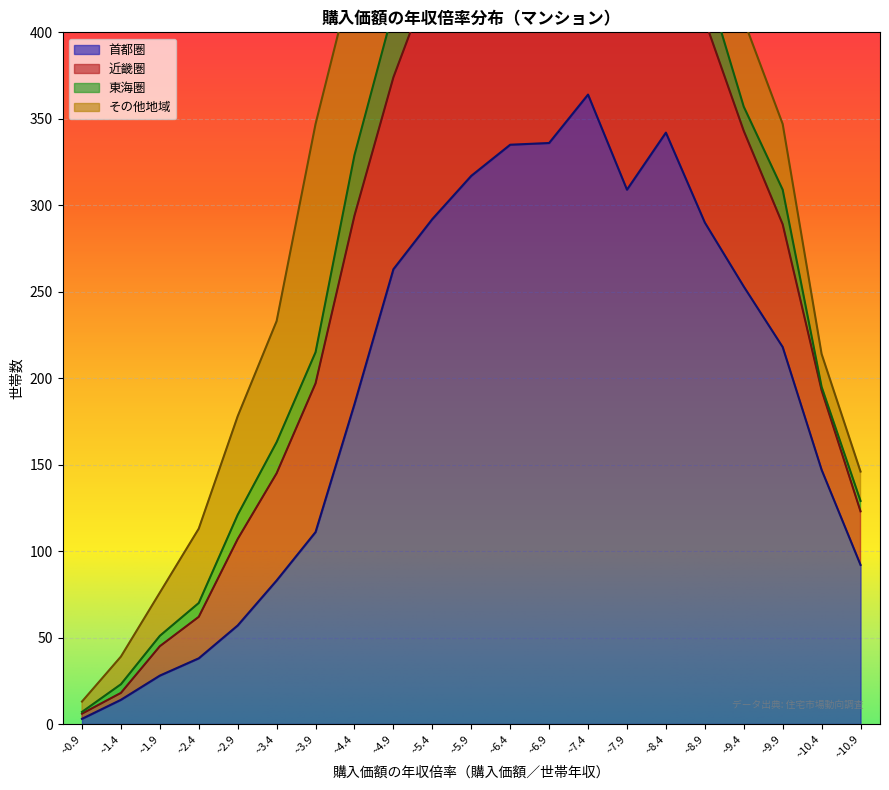

Where does the 近畿圏 series first go above 407?

~4.4